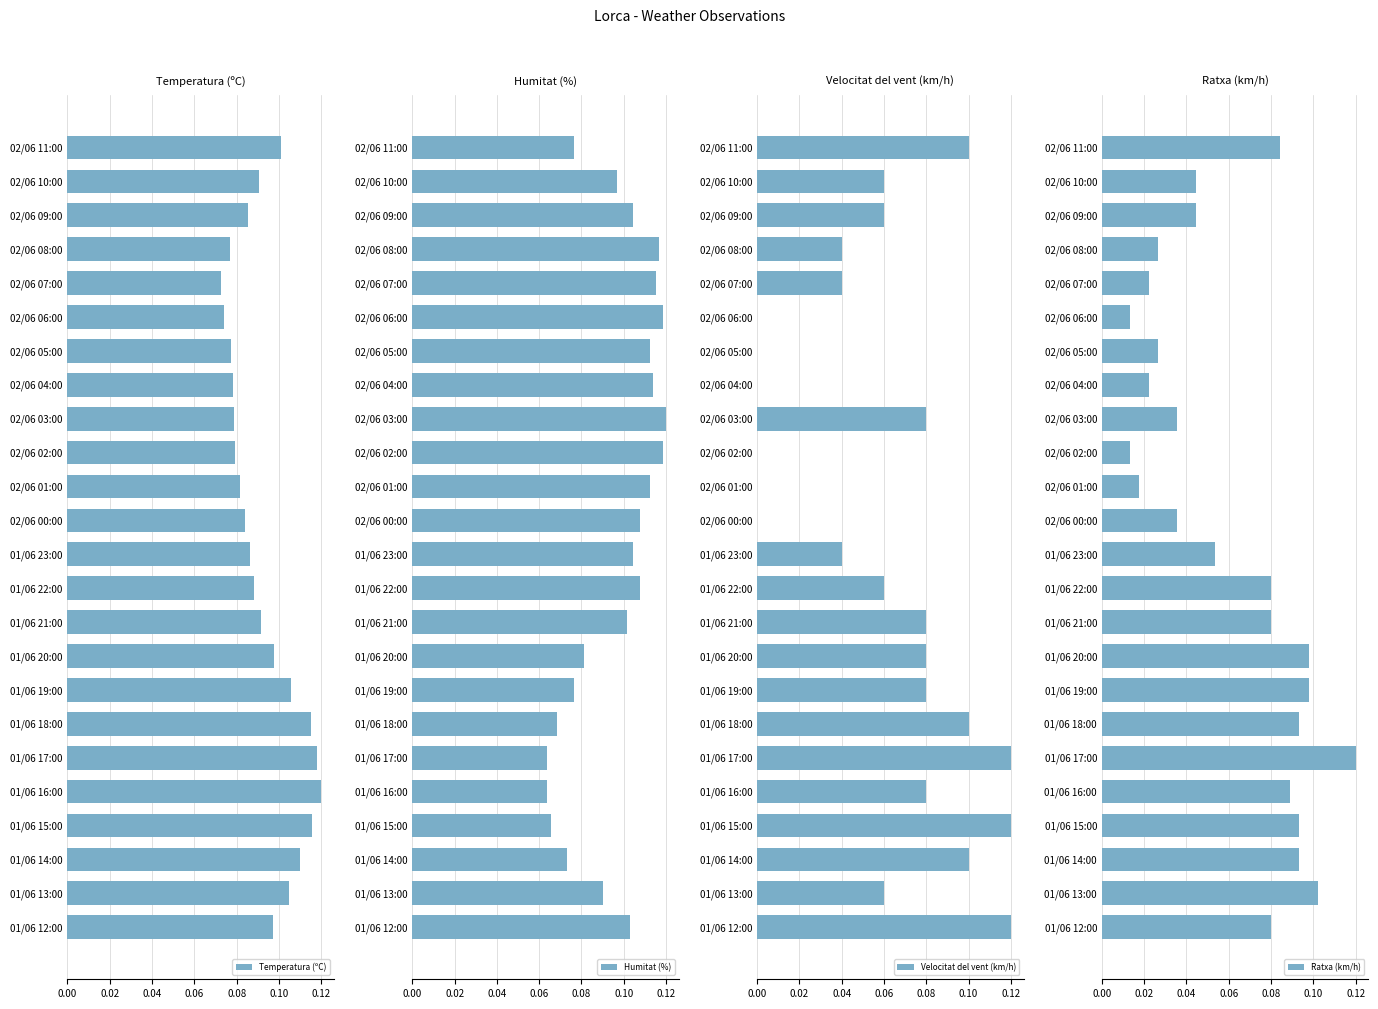

The Temperatura (ºC) series shows 0.0 at 02/06 03:00. True or false?

False